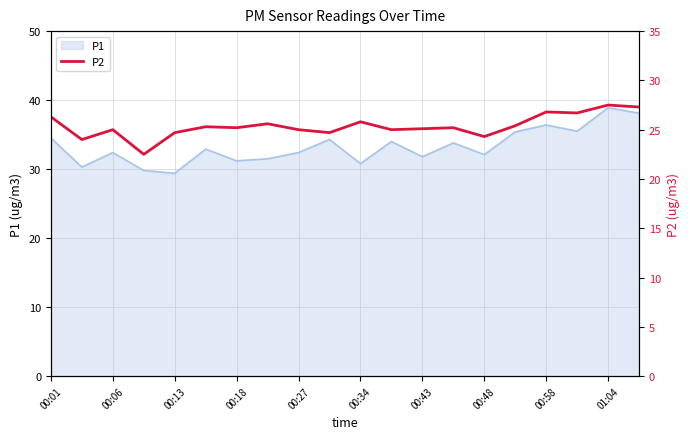

Does the chart display data point markers on the line(s)?

No